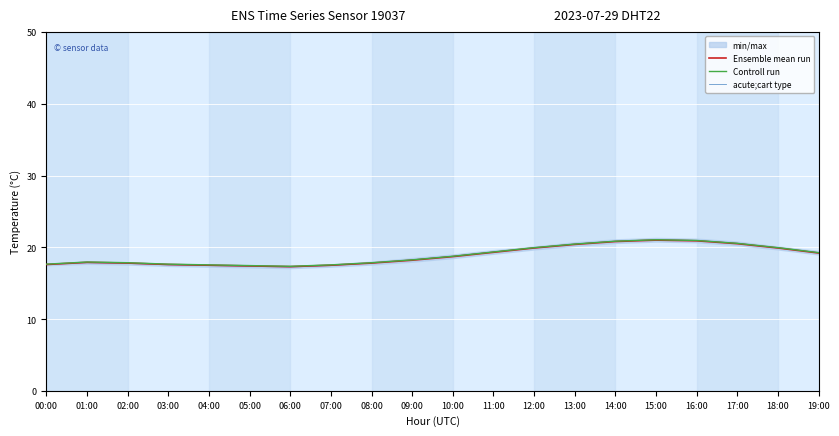

How many lines are shown in the chart?

3